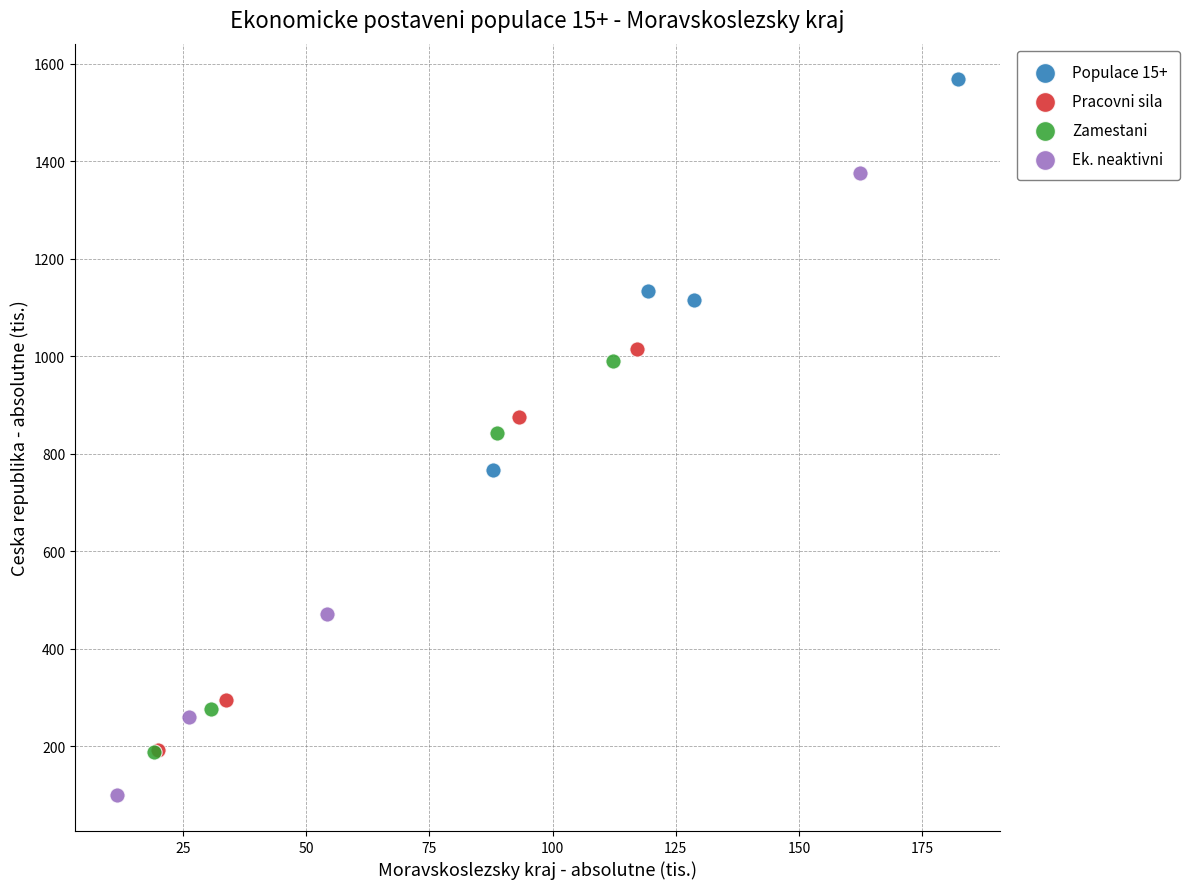

Which series contains the highest Y value?

Populace 15+